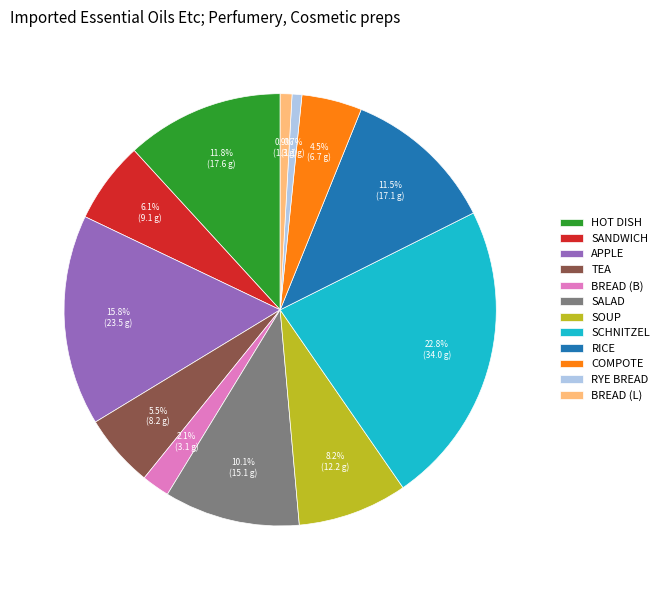

Approximately how many times larger is the value at SCHNITZEL compared to APPLE?

1.4